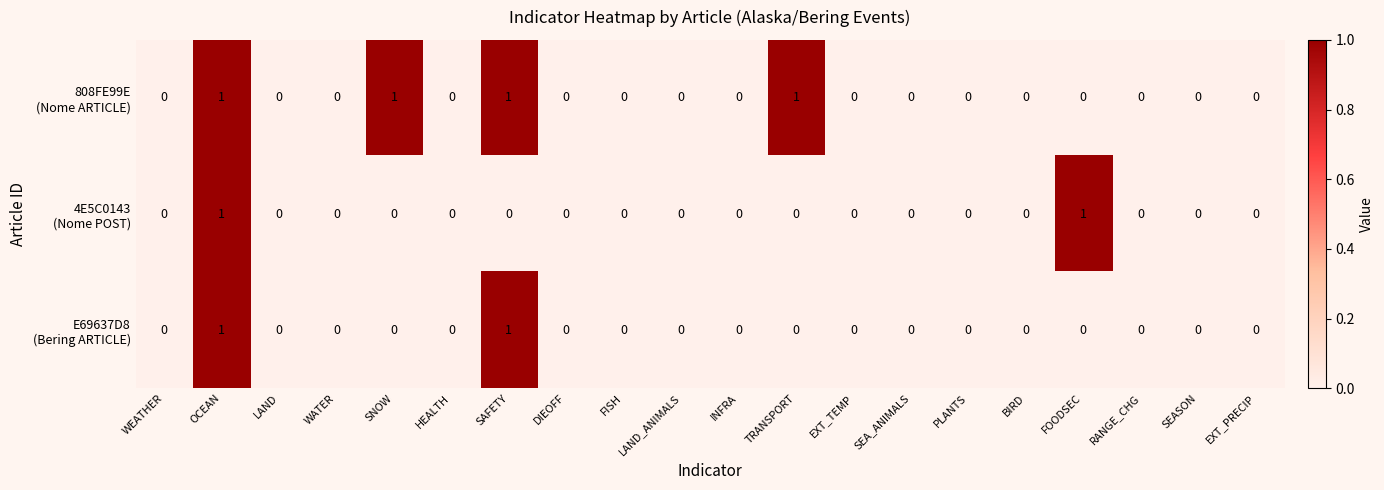

At which category is the sum across all series the highest?

OCEAN